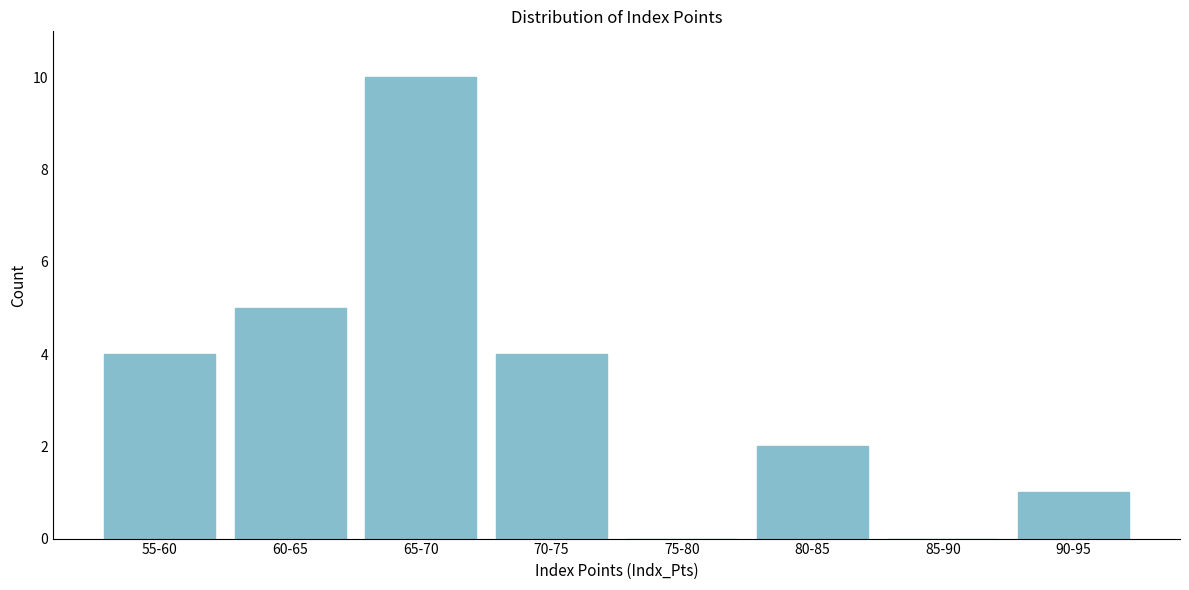

Reading left to right, what are all the values shown in this chart?

55-60=4	60-65=5	65-70=10	70-75=4	75-80=0	80-85=2	85-90=0	90-95=1